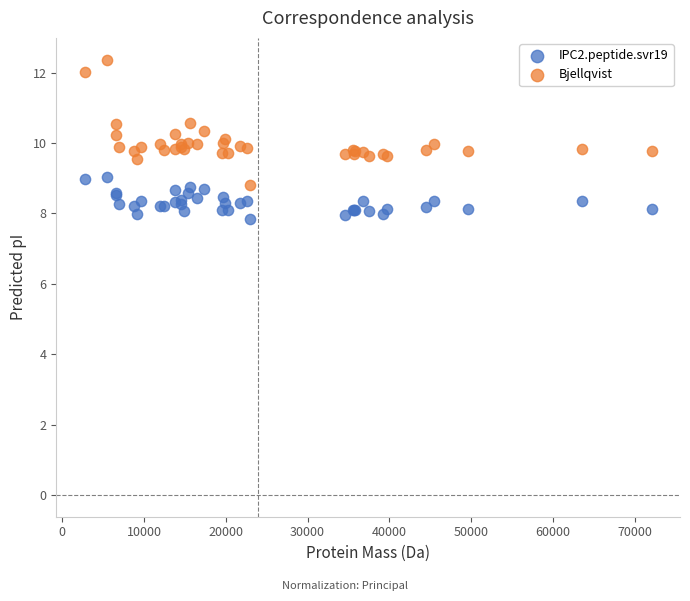

Which series has the widest spread of Y values?

Bjellqvist